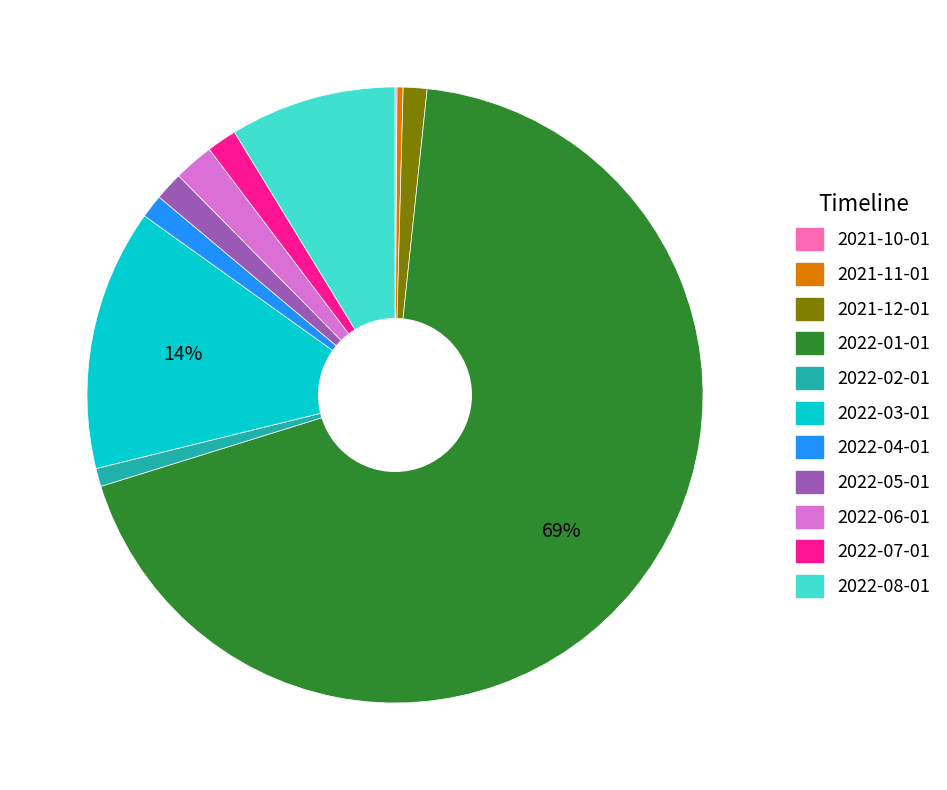

Which category has the biggest portion of the pie?

2022-01-01